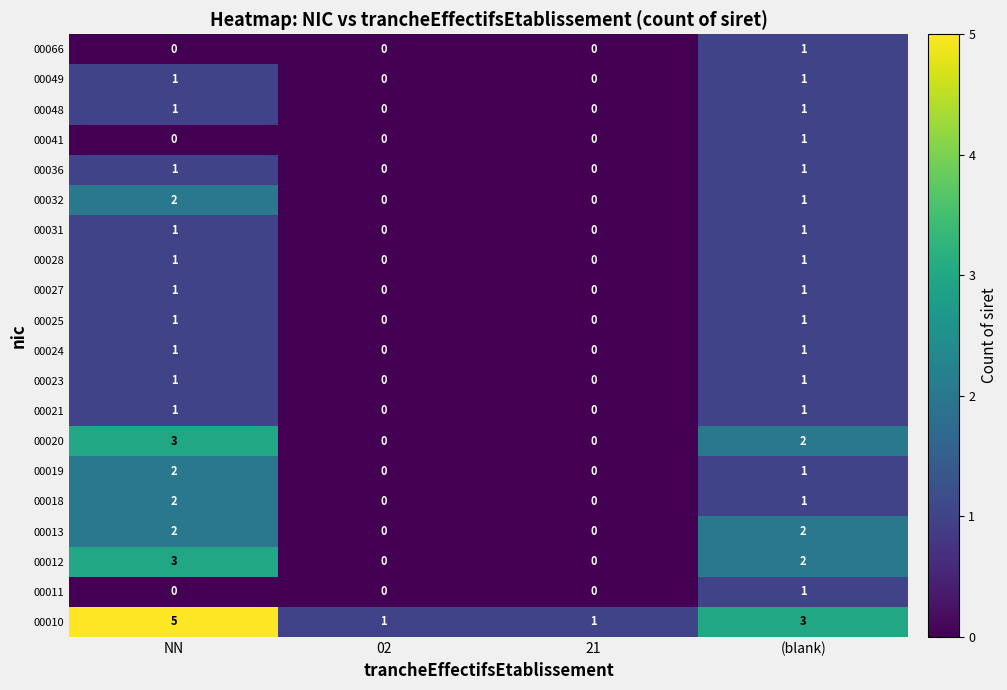

The 00025 series shows 1 at NN. True or false?

True